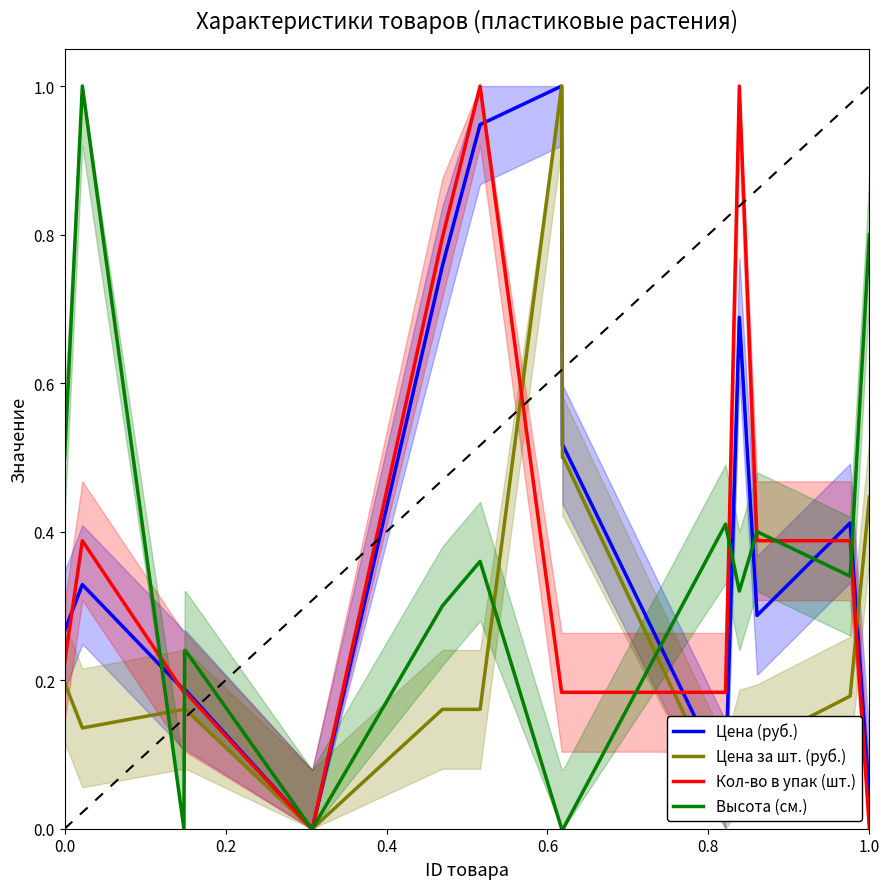

After their last crossing, which series has the higher values: Высота (см.) or Цена (руб.)?

Высота (см.)